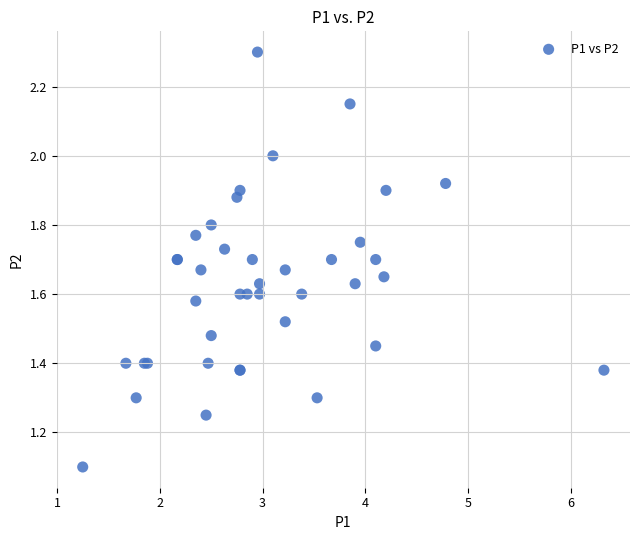

What Y value in the scatter plot is closest to 1?

1.1